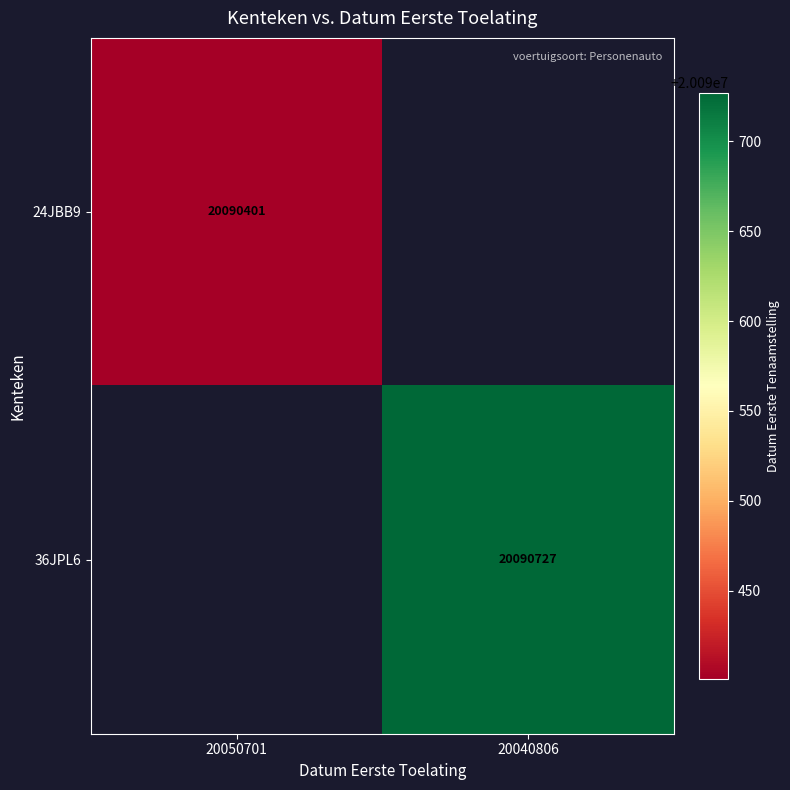

The 24JBB9 series shows 20090401 at 20050701. True or false?

True